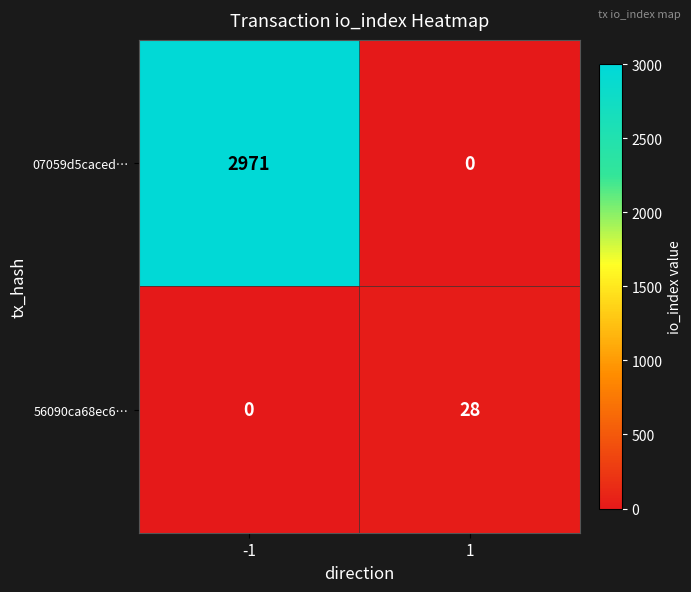

Reading left to right, extract all data points from this chart.

07059d5caced…: 2971	0
56090ca68ec6…: 0	28